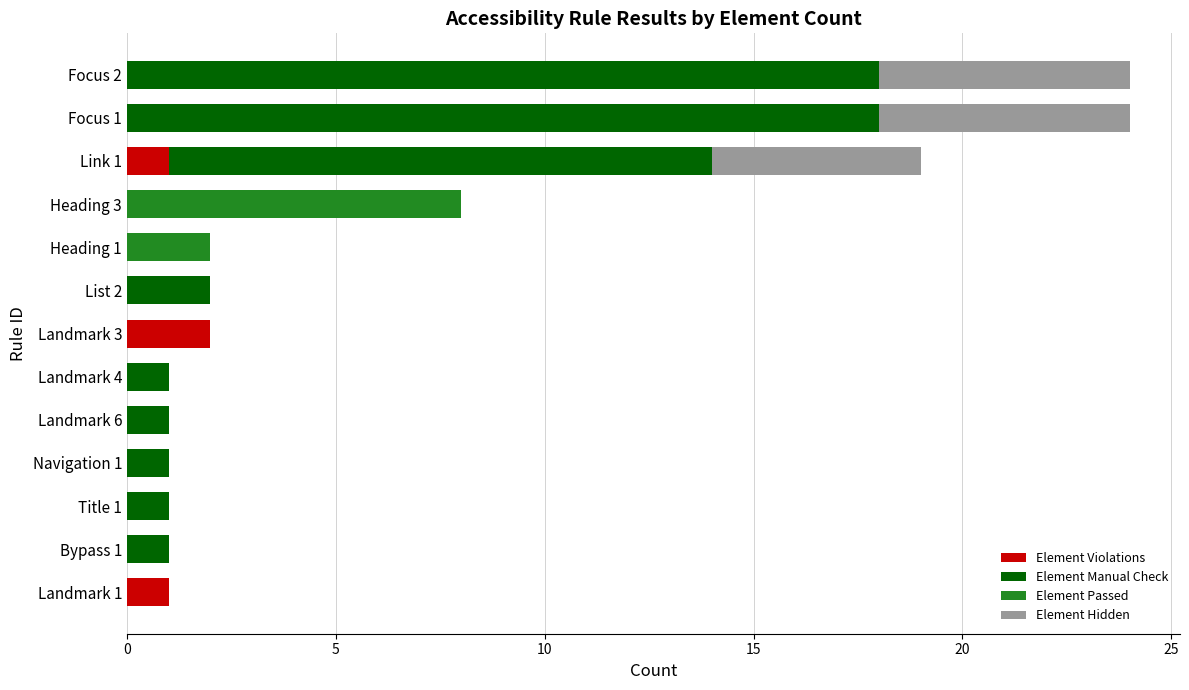

Count the number of categories in the chart.

13